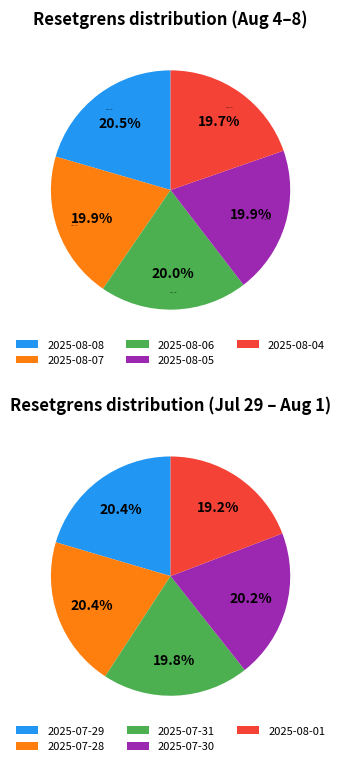

Does 2025-08-01 represent more than half of the total?

No